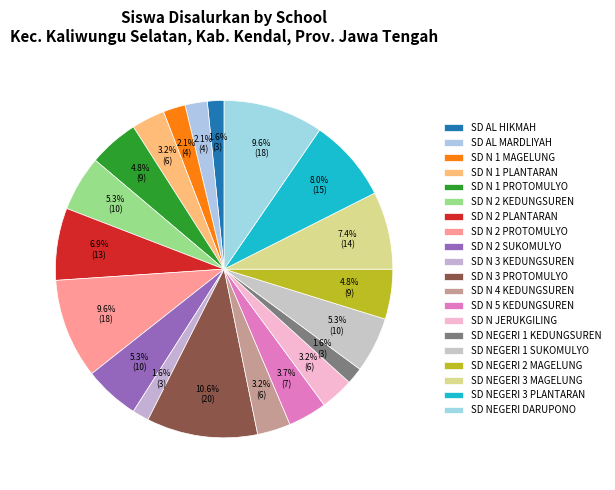

To the nearest percent, what percentage of the pie is SD NEGERI DARUPONO?

10%